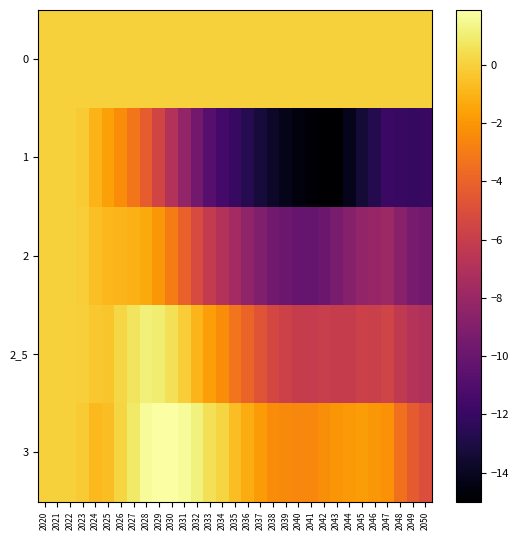

What is the difference between the highest and lowest values at 2037?

13.2